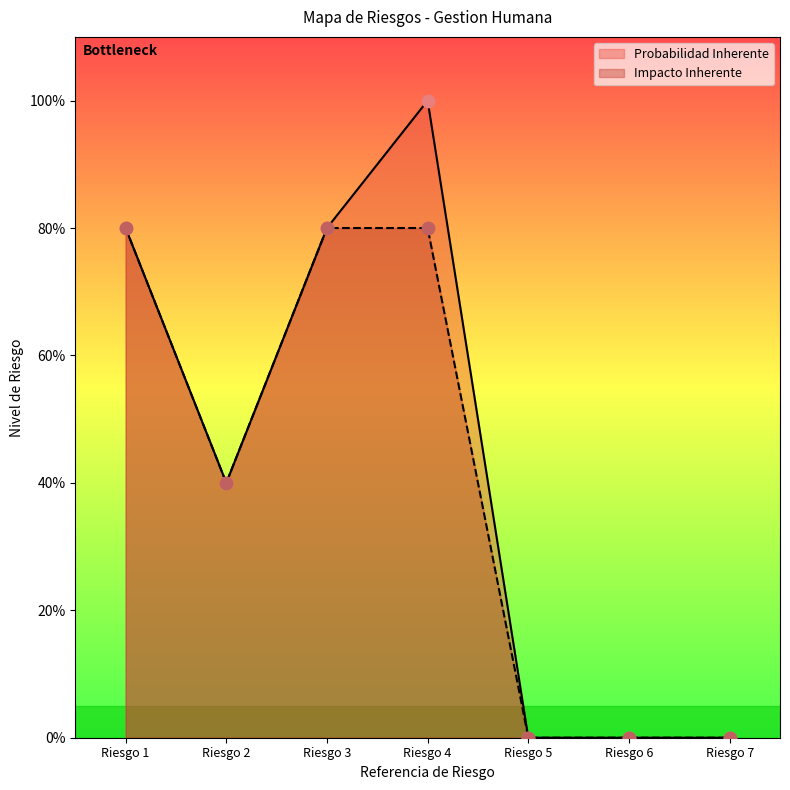

What are all the series names shown in the legend?

Probabilidad Inherente, Impacto Inherente